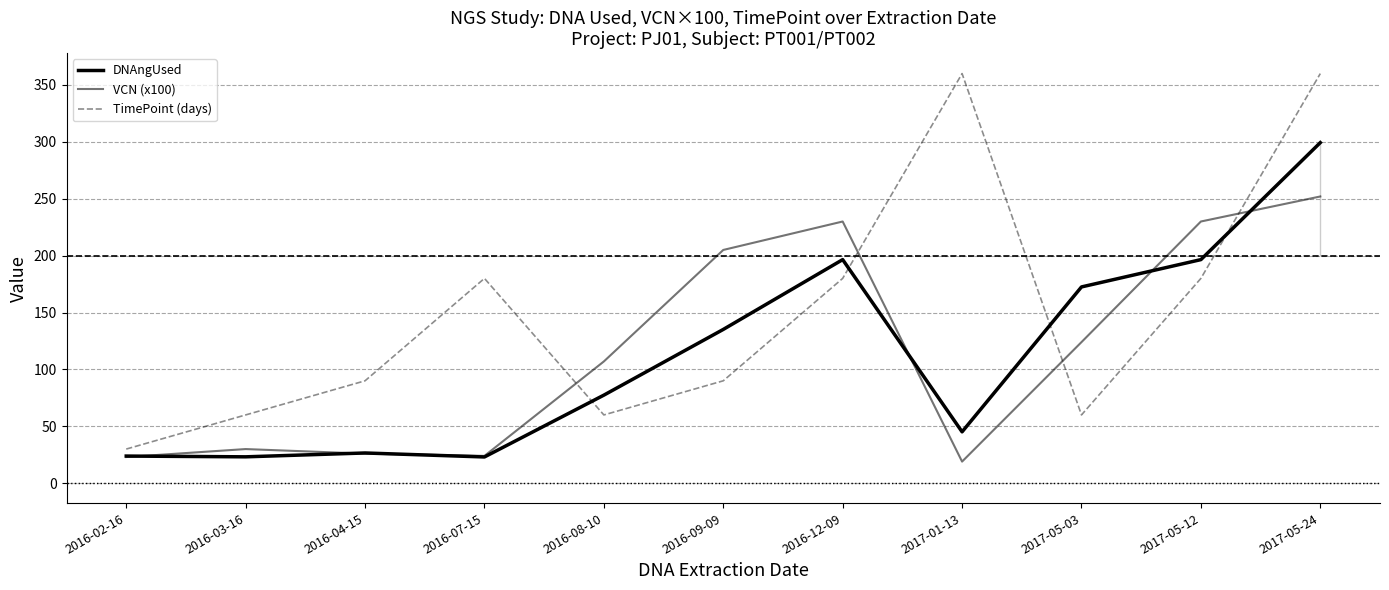

What is the smallest value displayed?

19.0